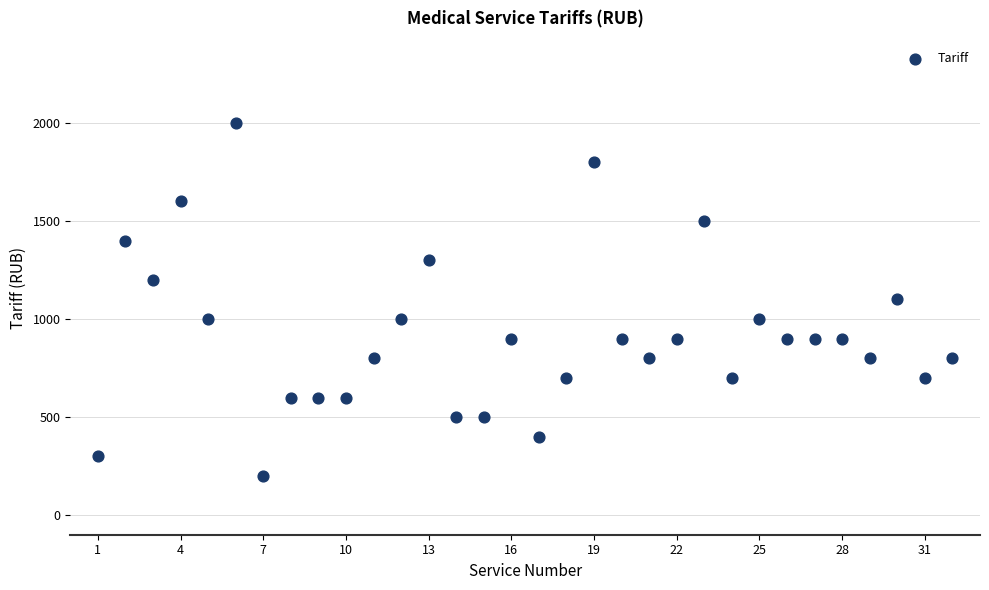

What is the range of Y values (max minus min)?

1800